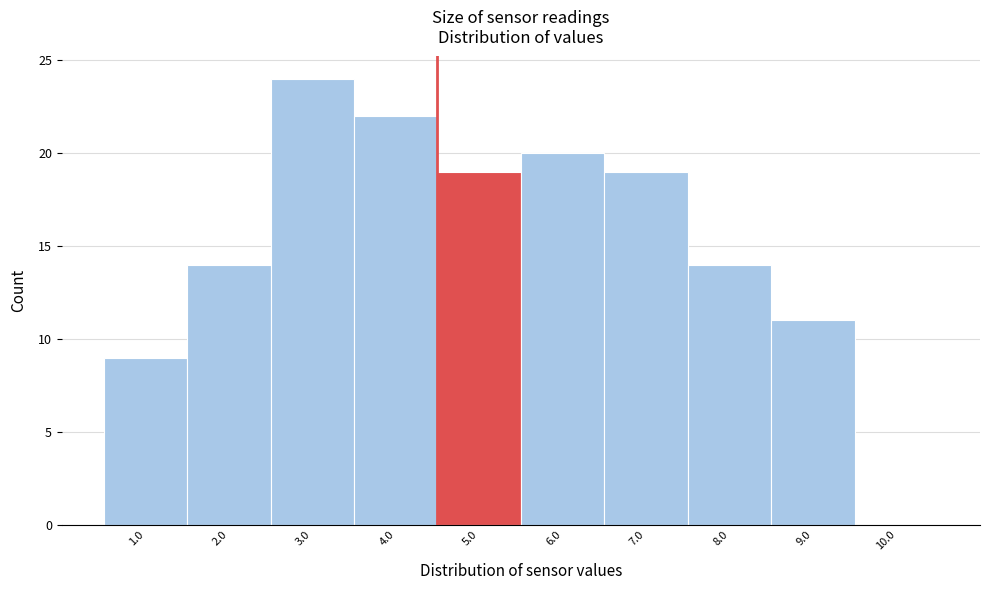

Reading left to right, what are all the values shown in this chart?

1.0=9	2.0=14	3.0=24	4.0=22	5.0=19	6.0=20	7.0=19	8.0=14	9.0=11	10.0=0